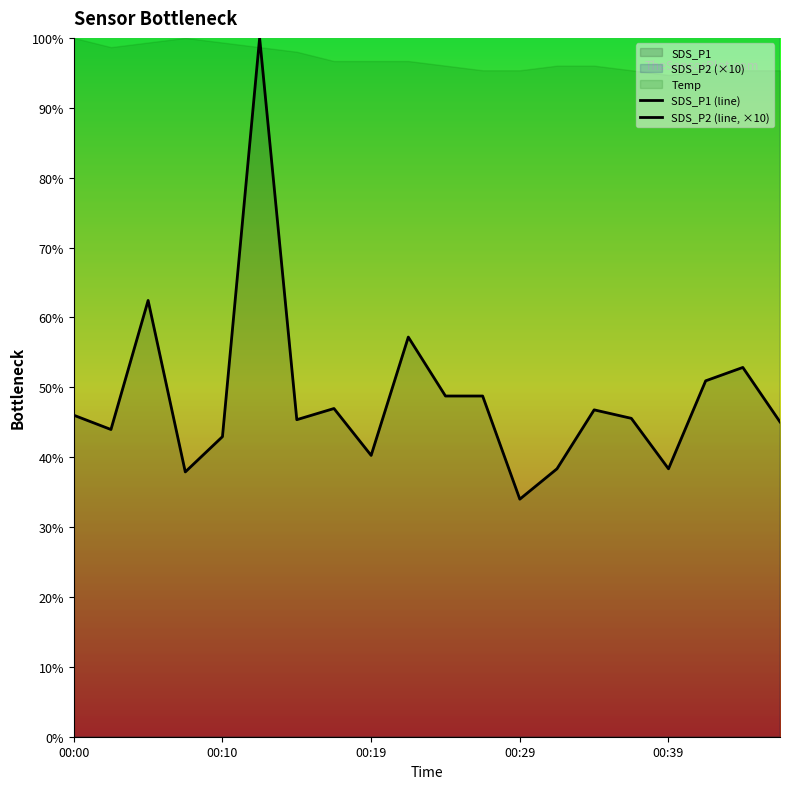

Reading right to left, transcribe all the data shown in this chart.

SDS_P1 (line): 45.0	52.8	50.9	38.3	45.6	46.8	38.3	34.0	48.8	48.8	57.2	40.3	47.0	45.4	100.0	42.9	37.9	62.4	44.0	46.0
SDS_P2 (line, ×10): 796.3	803.7	851.9	851.9	814.8	888.9	666.7	703.7	881.5	1000.0	740.7	796.3	907.4	822.2	881.5	851.9	851.9	870.4	796.3	788.9